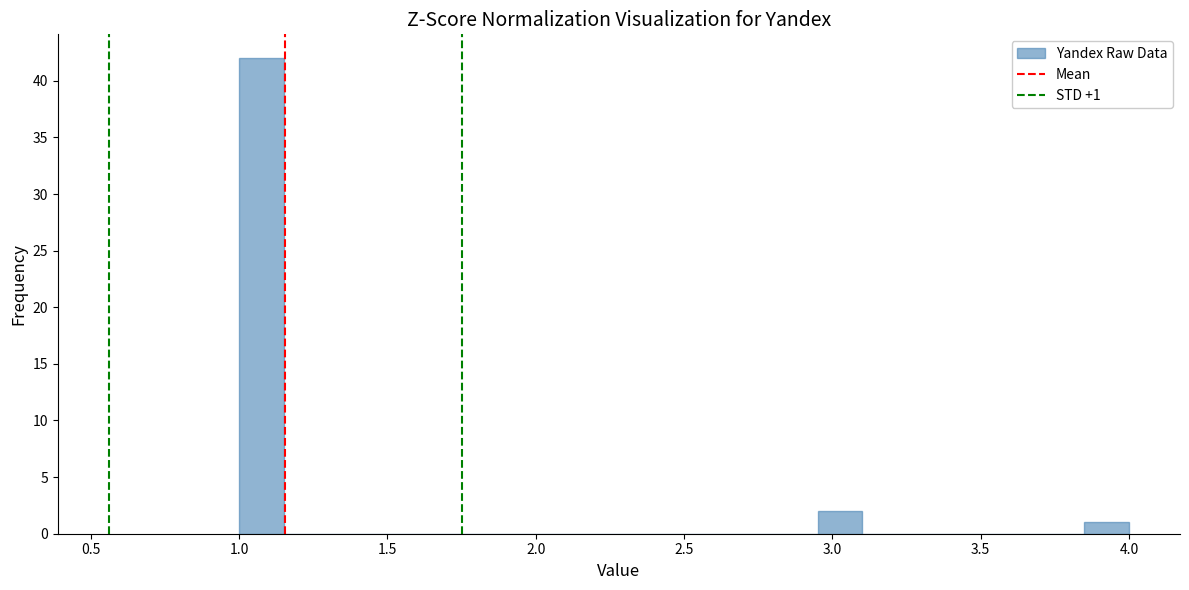

Read against the x-axis, roughly where is the centre of the tallest bar?

1.10